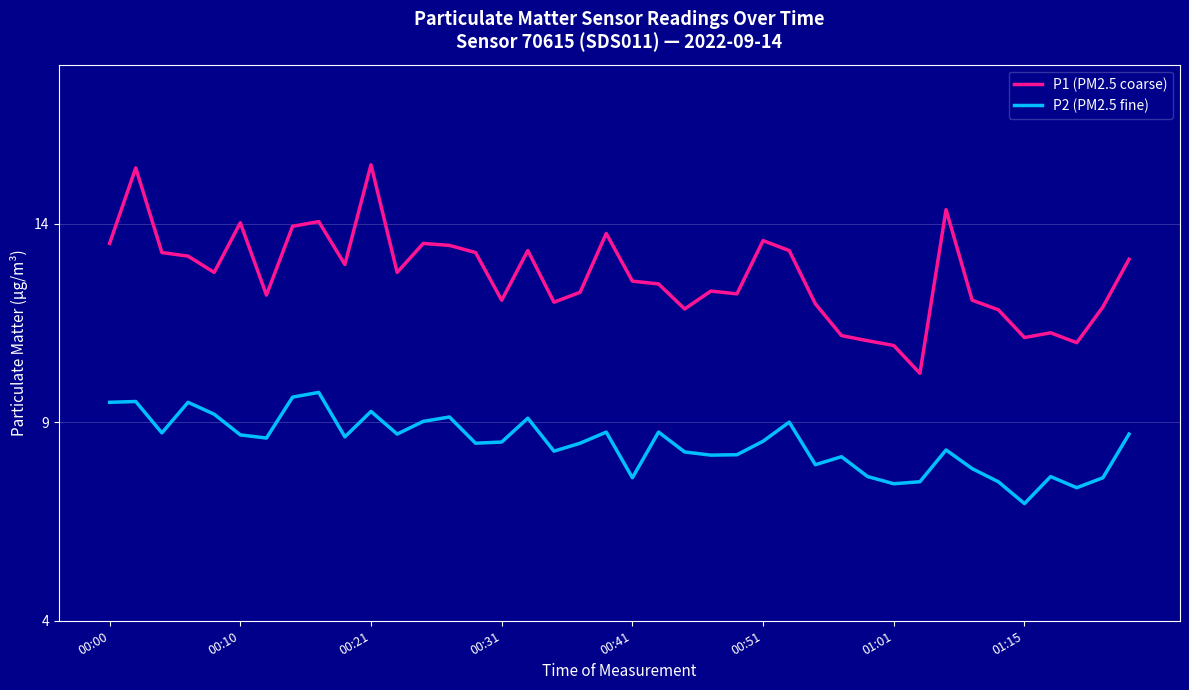

Rank the series by their average value, from lowest to highest.

P2 (PM2.5 fine), P1 (PM2.5 coarse)